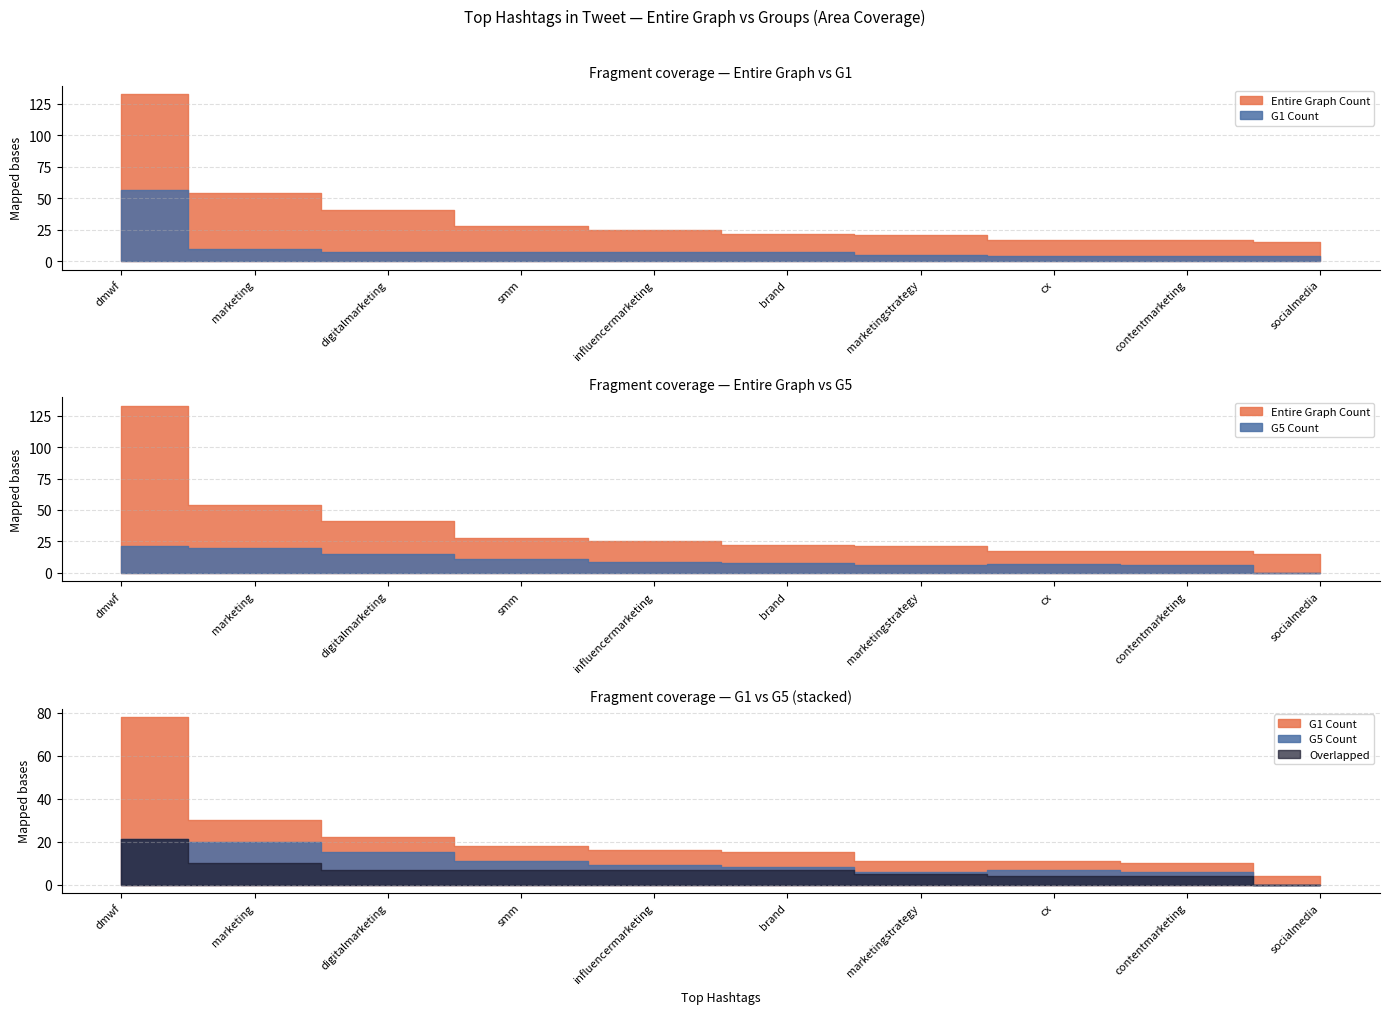

How many values in the Entire Graph Count series exceed 25?

4